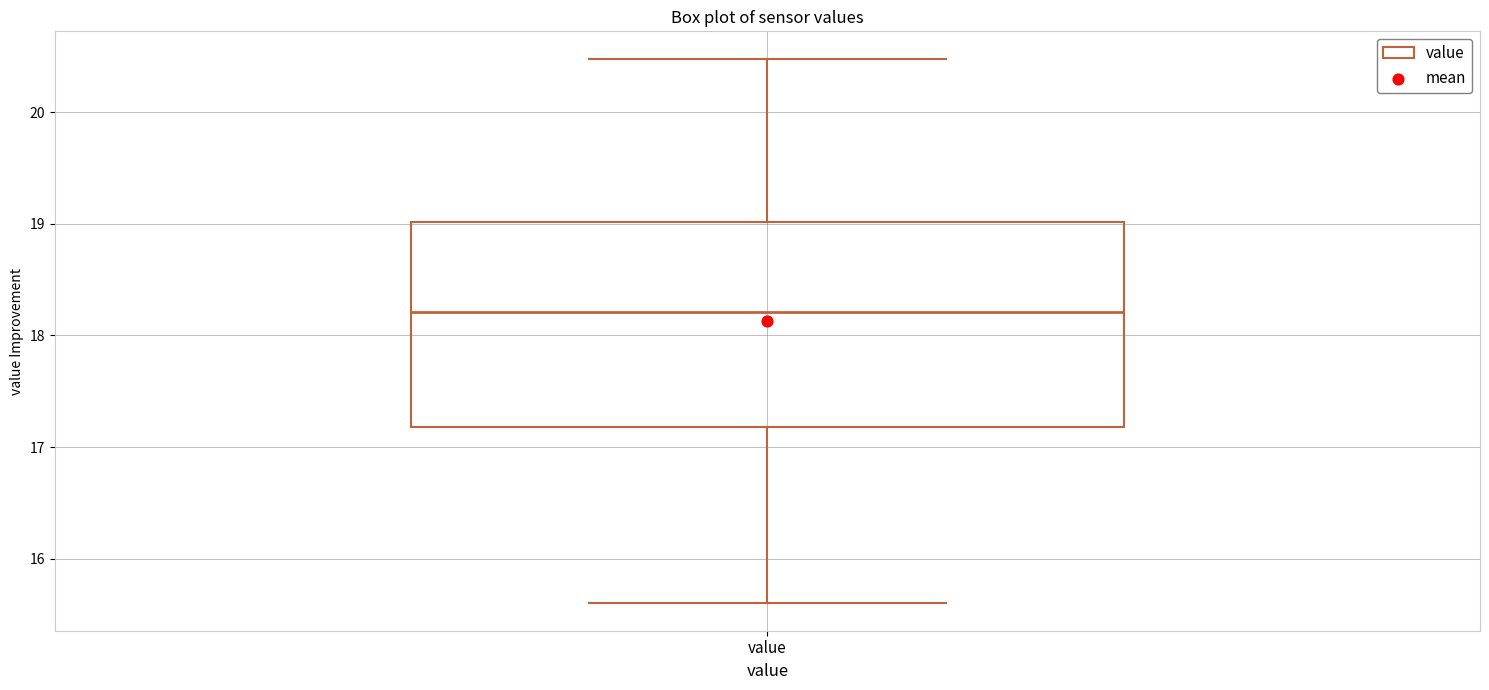

Where does the lower whisker of the box for value end on the y-axis? The values are not printed on the chart, so give them approximately, as read against the axis.

15.6